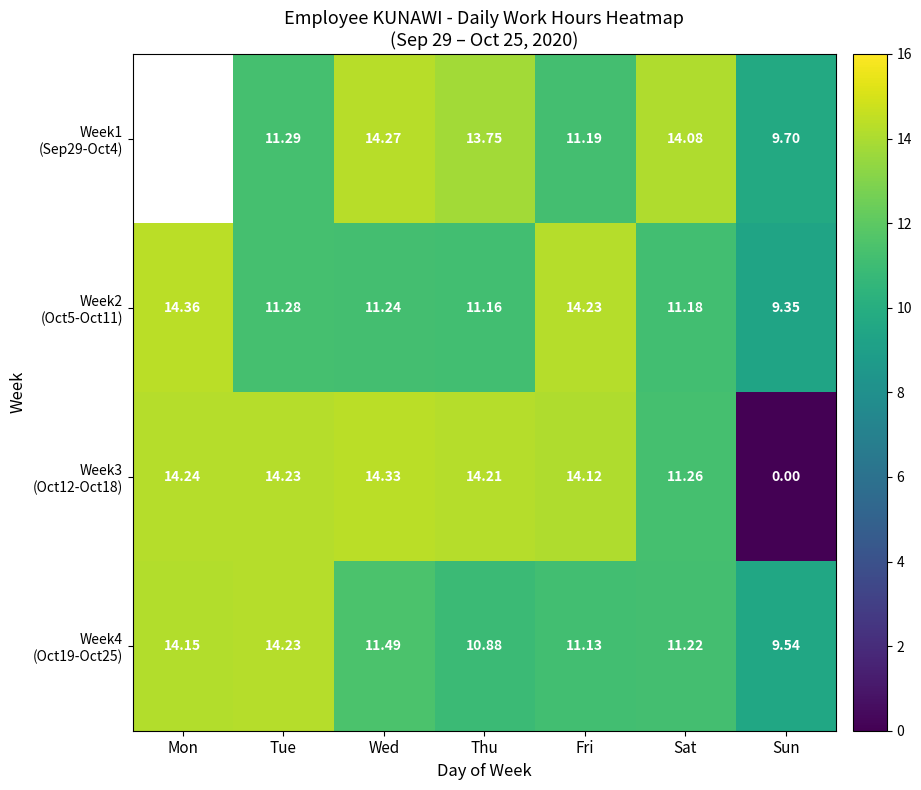

What is the average value of the Week4 (Oct19-Oct25) series?

11.8